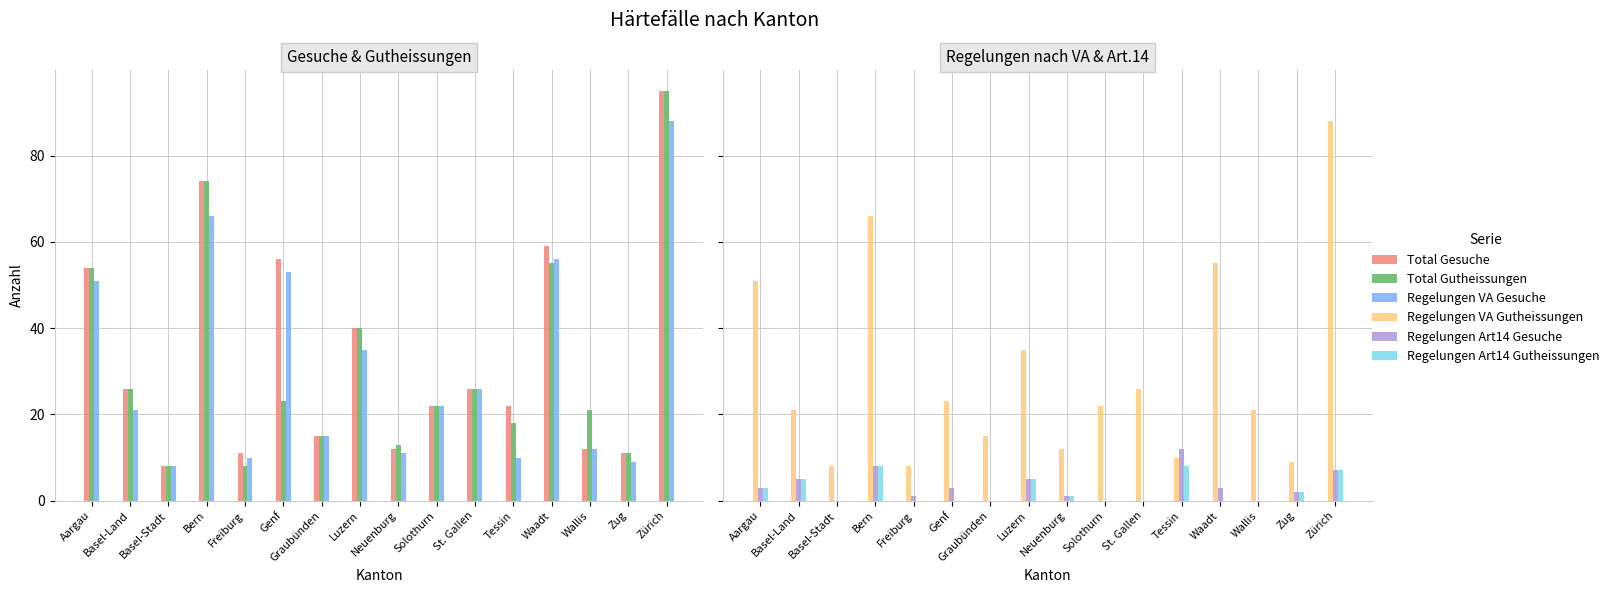

What is the label of the 11th bar from the right?

Genf